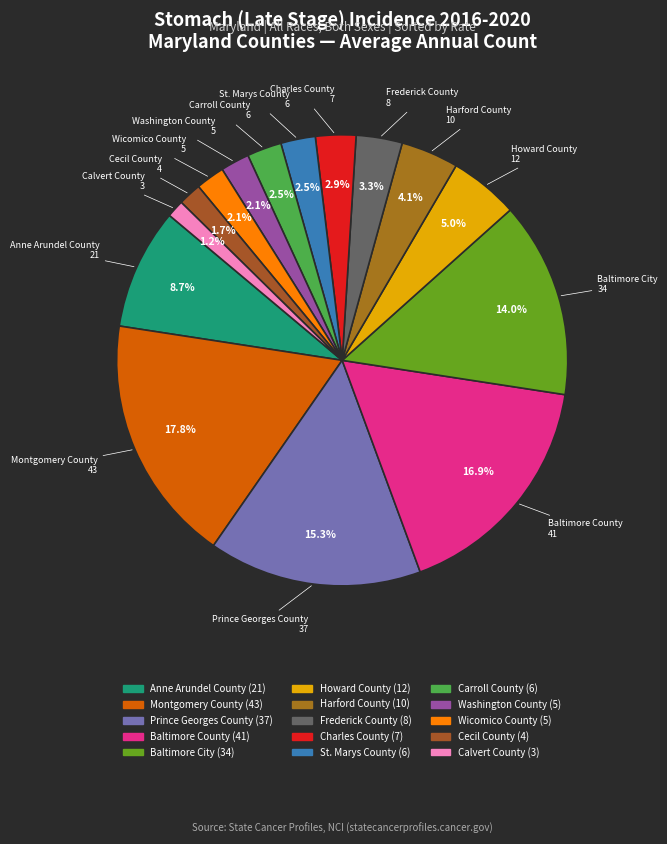

Is there any slice that represents more than half of the pie?

No